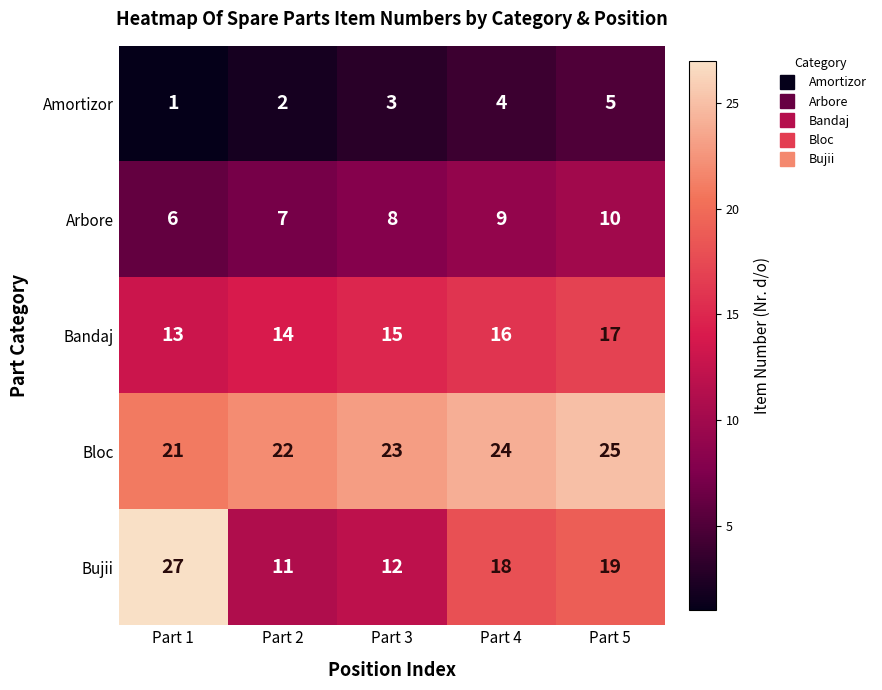

Which label corresponds to the largest value in the chart?

Part 1